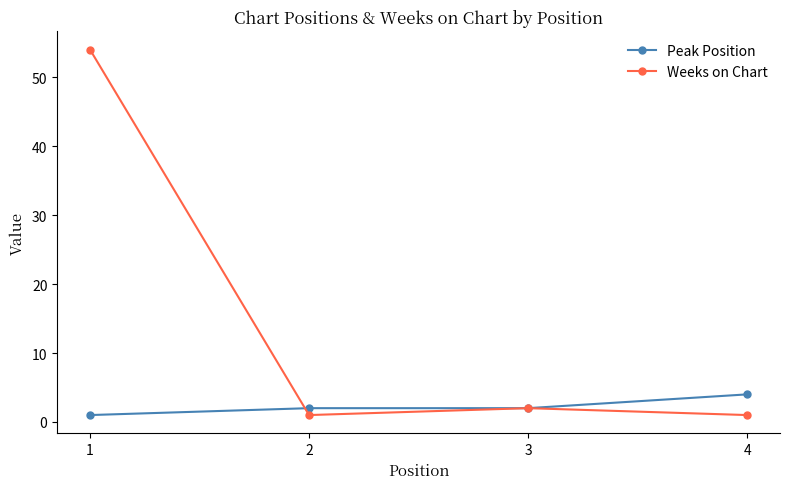

What is the maximum value for Weeks on Chart?

54